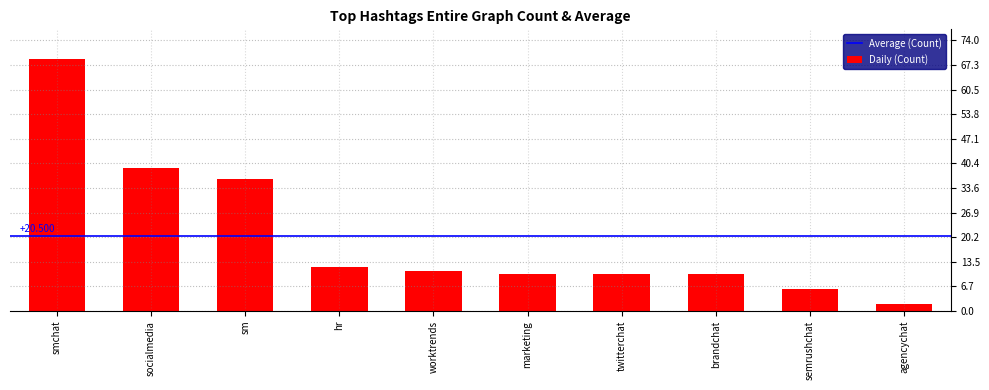

What is the difference between the maximum and second lowest values?

63